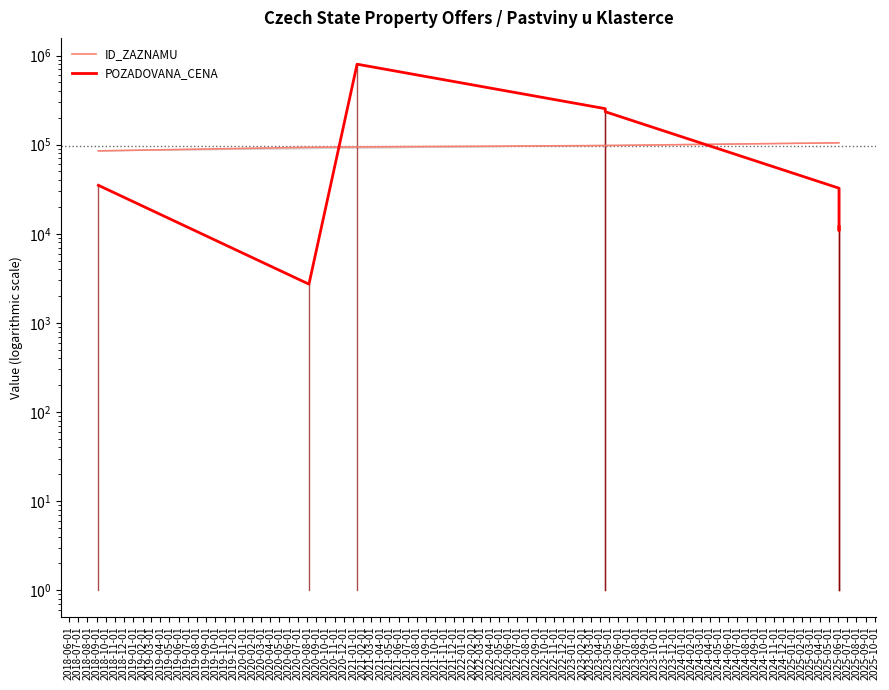

Which has a higher value, 2019-01-01 or 2018-10-01?

2019-01-01